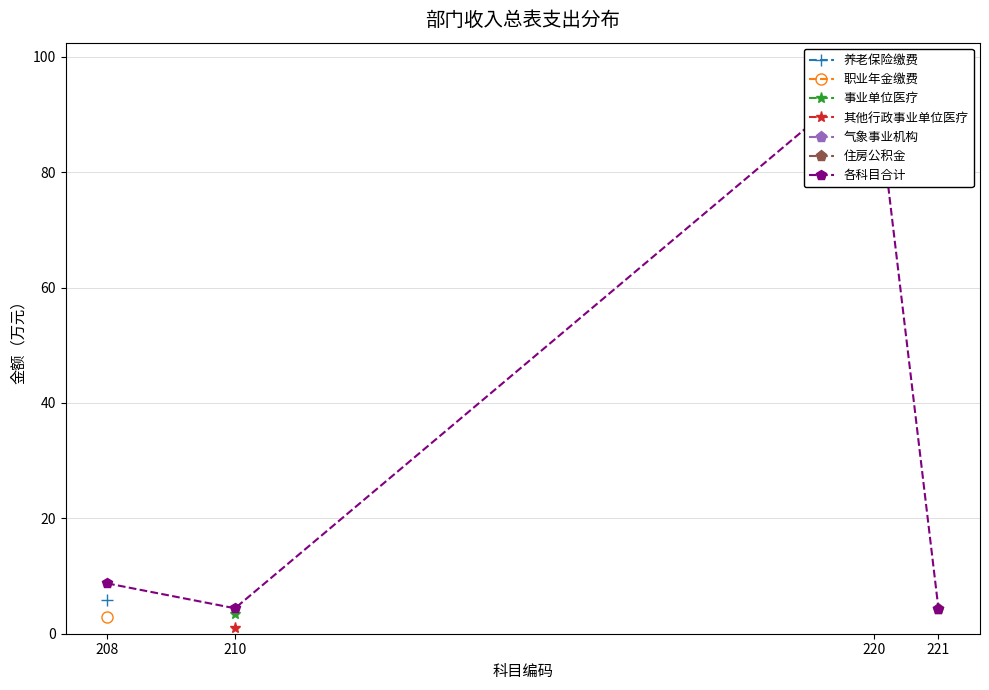

What is the sum of all values?

115.1